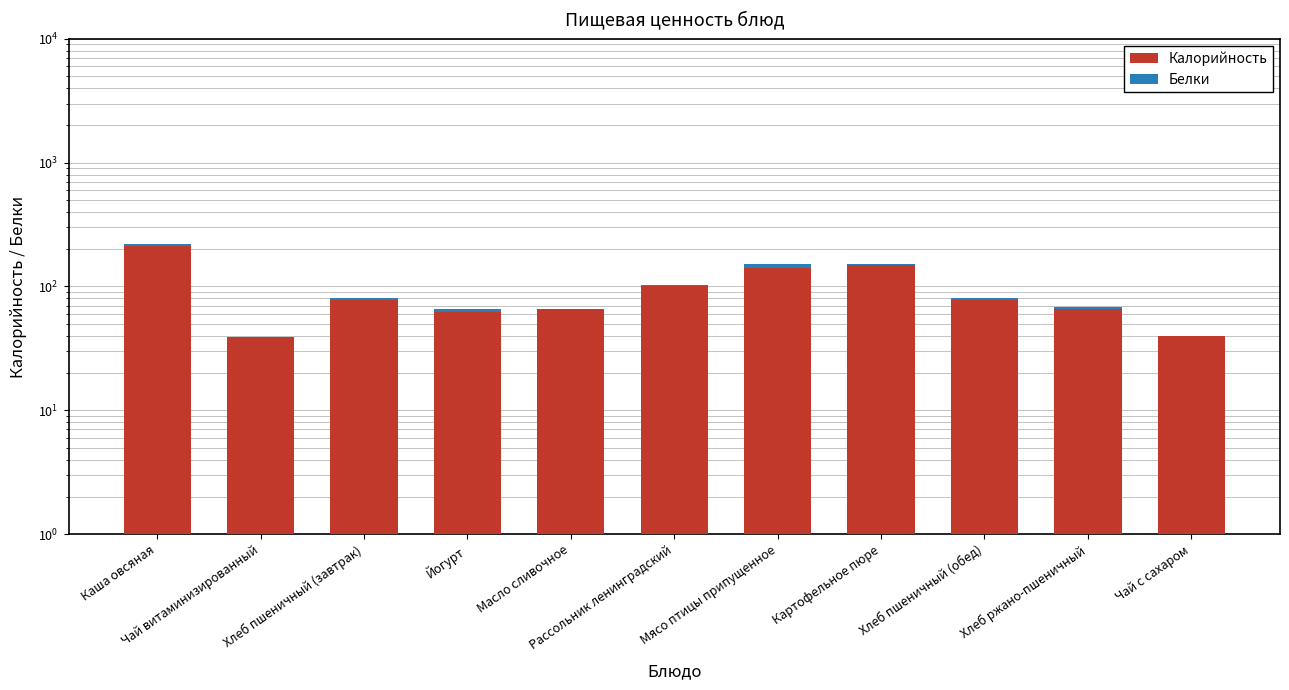

Which series has the widest spread of values?

Калорийность